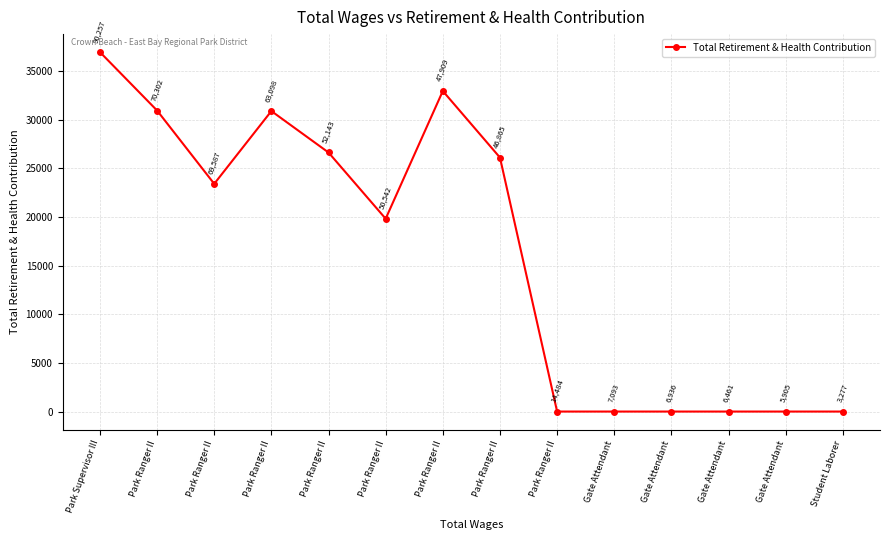

Between Park Ranger II and Park Ranger II, which is larger?

Park Ranger II